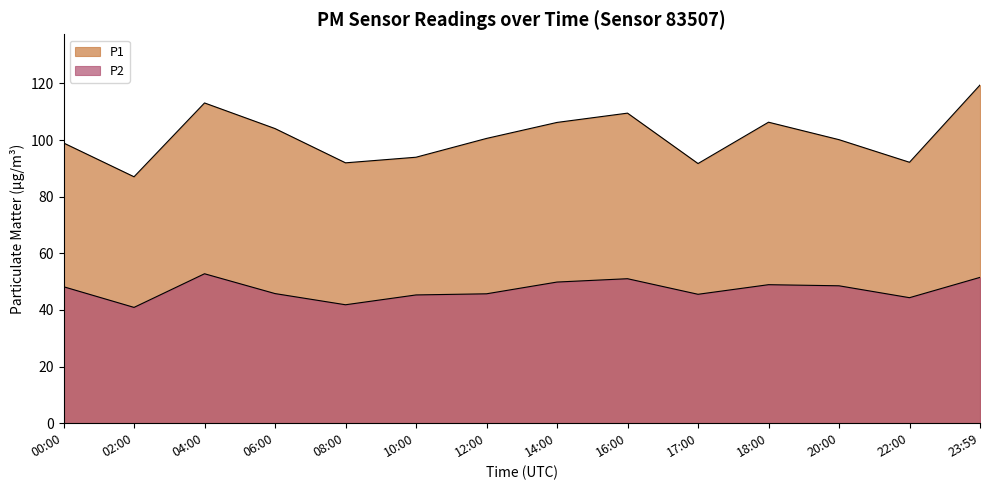

What is the sum of the P2 values at 17:00 and 20:00?

94.1